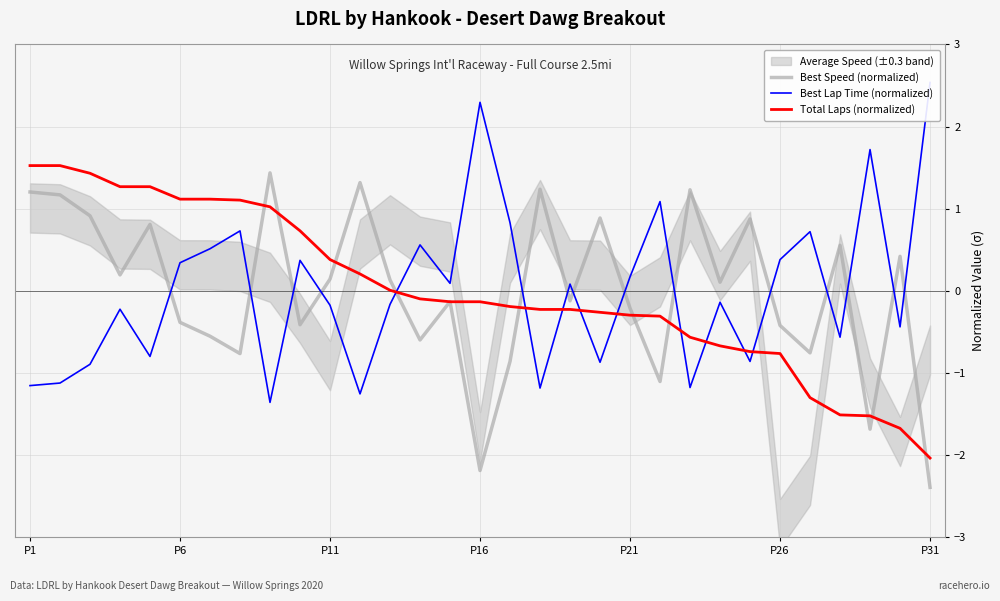

At which category is the sum across all series the highest?

P1